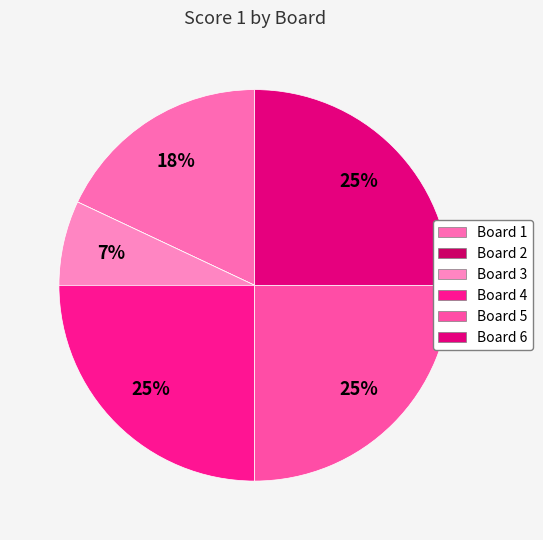

True or false: Board 2 accounts for 1% of the total.

False